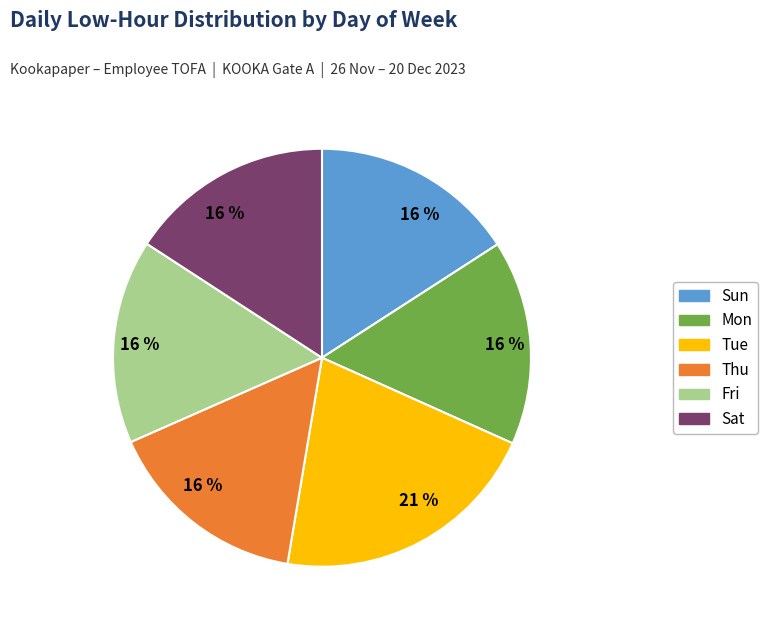

To the nearest percent, what is the difference between the largest and smallest slice percentages?

5%